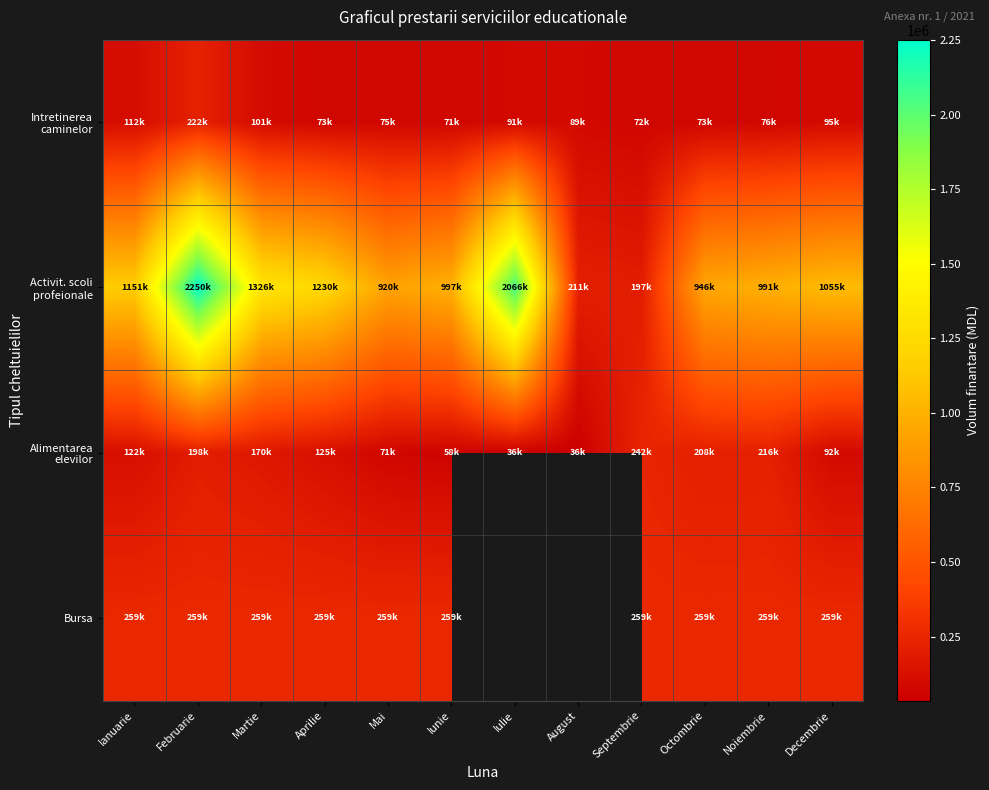

Which series has the largest range (max minus min)?

Activit. scoli profeionale